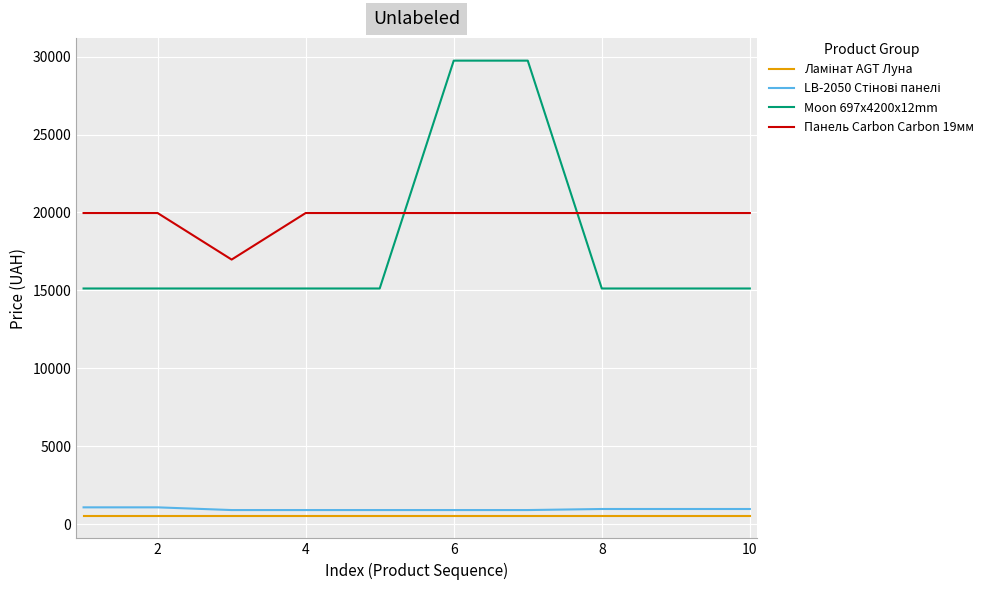

How many intersections are there between Moon 697x4200x12mm and Панель Carbon Carbon 19мм?

2